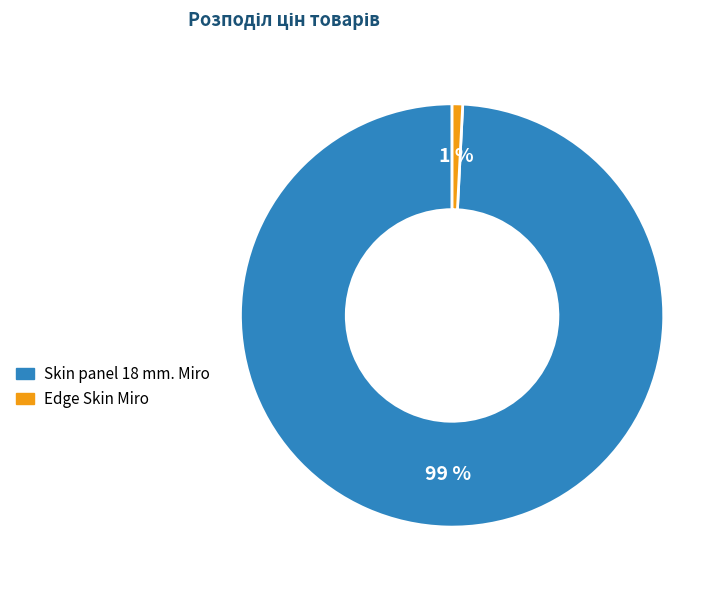

To the nearest percent, what portion does Skin panel 18 mm. Miro represent?

99%